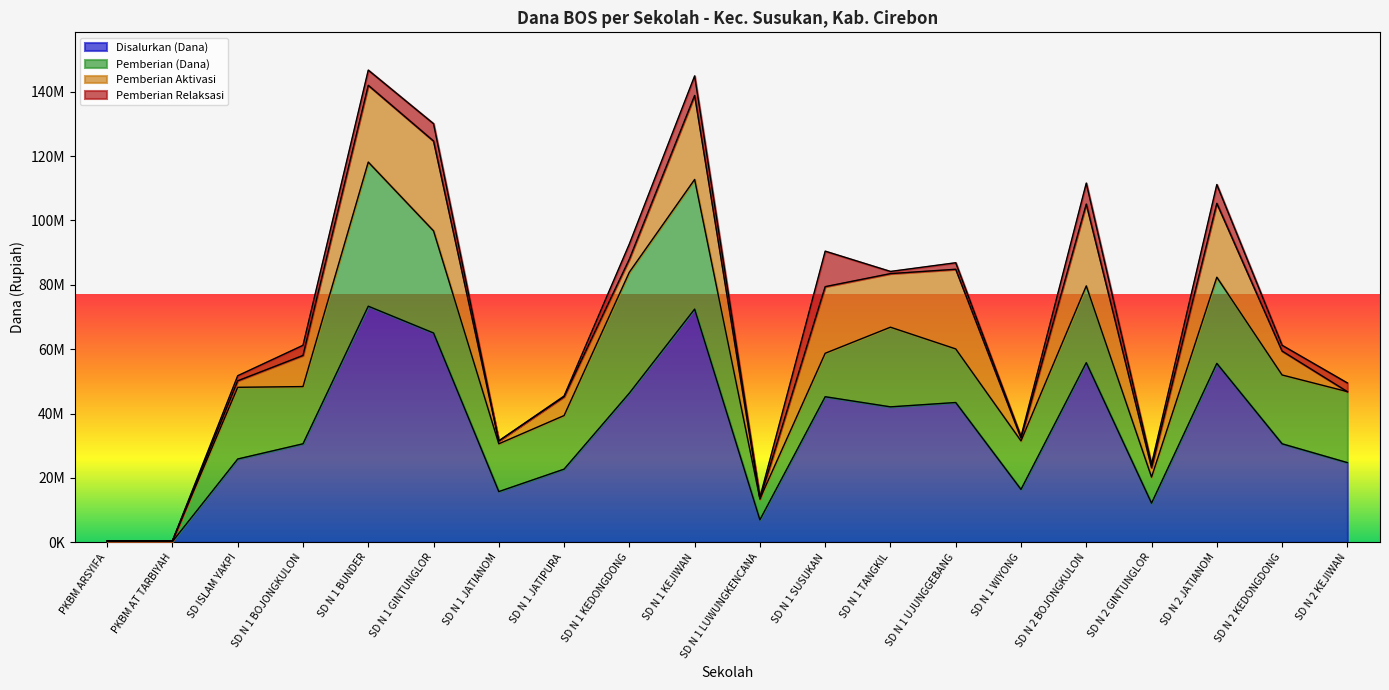

Reading left to right, transcribe all the data shown in this chart.

Disalurkan (Dana): PKBM ARSYIFA=225000	PKBM AT TARBIYAH=225000	SD ISLAM YAKPI=25875000	SD N 1 BOJONGKULON=30600000	SD N 1 BUNDER=73350000	SD N 1 GINTUNGLOR=65025000	SD N 1 JATIANOM=15750000	SD N 1 JATIPURA=22725000	SD N 1 KEDONGDONG=46350000	SD N 1 KEJIWAN=72450000	SD N 1 LUWUNGKENCANA=6975000	SD N 1 SUSUKAN=45225000	SD N 1 TANGKIL=42075000	SD N 1 UJUNGGEBANG=43425000	SD N 1 WIYONG=16425000	SD N 2 BOJONGKULON=55800000	SD N 2 GINTUNGLOR=12150000	SD N 2 JATIANOM=55575000	SD N 2 KEDONGDONG=30600000	SD N 2 KEJIWAN=24750000
Pemberian (Dana): PKBM ARSYIFA=225000	PKBM AT TARBIYAH=225000	SD ISLAM YAKPI=22275000	SD N 1 BOJONGKULON=17775000	SD N 1 BUNDER=44775000	SD N 1 GINTUNGLOR=31725000	SD N 1 JATIANOM=14850000	SD N 1 JATIPURA=16650000	SD N 1 KEDONGDONG=37575000	SD N 1 KEJIWAN=40275000	SD N 1 LUWUNGKENCANA=6525000	SD N 1 SUSUKAN=13500000	SD N 1 TANGKIL=24750000	SD N 1 UJUNGGEBANG=16650000	SD N 1 WIYONG=15075000	SD N 2 BOJONGKULON=23850000	SD N 2 GINTUNGLOR=8100000	SD N 2 JATIANOM=26775000	SD N 2 KEDONGDONG=21375000	SD N 2 KEJIWAN=22050000
Pemberian Aktivasi: PKBM ARSYIFA=0	PKBM AT TARBIYAH=0	SD ISLAM YAKPI=2025000	SD N 1 BOJONGKULON=9675000	SD N 1 BUNDER=23850000	SD N 1 GINTUNGLOR=27900000	SD N 1 JATIANOM=900000	SD N 1 JATIPURA=5850000	SD N 1 KEDONGDONG=4050000	SD N 1 KEJIWAN=26100000	SD N 1 LUWUNGKENCANA=0	SD N 1 SUSUKAN=20700000	SD N 1 TANGKIL=16650000	SD N 1 UJUNGGEBANG=24750000	SD N 1 WIYONG=900000	SD N 2 BOJONGKULON=25425000	SD N 2 GINTUNGLOR=2925000	SD N 2 JATIANOM=22950000	SD N 2 KEDONGDONG=7425000	SD N 2 KEJIWAN=0
Pemberian Relaksasi: PKBM ARSYIFA=0	PKBM AT TARBIYAH=0	SD ISLAM YAKPI=1575000	SD N 1 BOJONGKULON=3150000	SD N 1 BUNDER=4725000	SD N 1 GINTUNGLOR=5400000	SD N 1 JATIANOM=0	SD N 1 JATIPURA=225000	SD N 1 KEDONGDONG=4725000	SD N 1 KEJIWAN=6075000	SD N 1 LUWUNGKENCANA=450000	SD N 1 SUSUKAN=11025000	SD N 1 TANGKIL=675000	SD N 1 UJUNGGEBANG=2025000	SD N 1 WIYONG=450000	SD N 2 BOJONGKULON=6525000	SD N 2 GINTUNGLOR=1125000	SD N 2 JATIANOM=5850000	SD N 2 KEDONGDONG=1800000	SD N 2 KEJIWAN=2700000